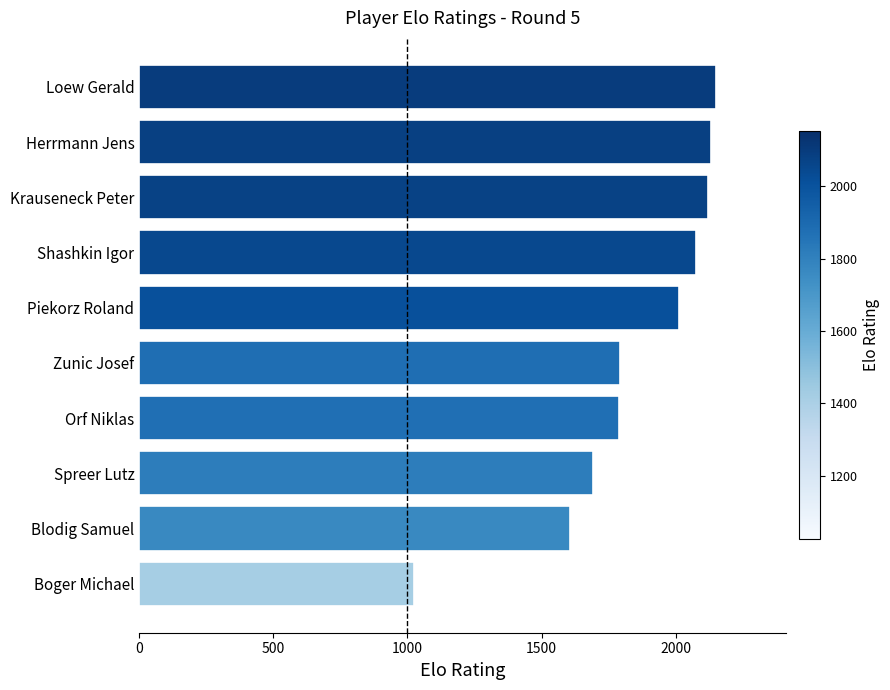

What is the greatest value displayed?

2152